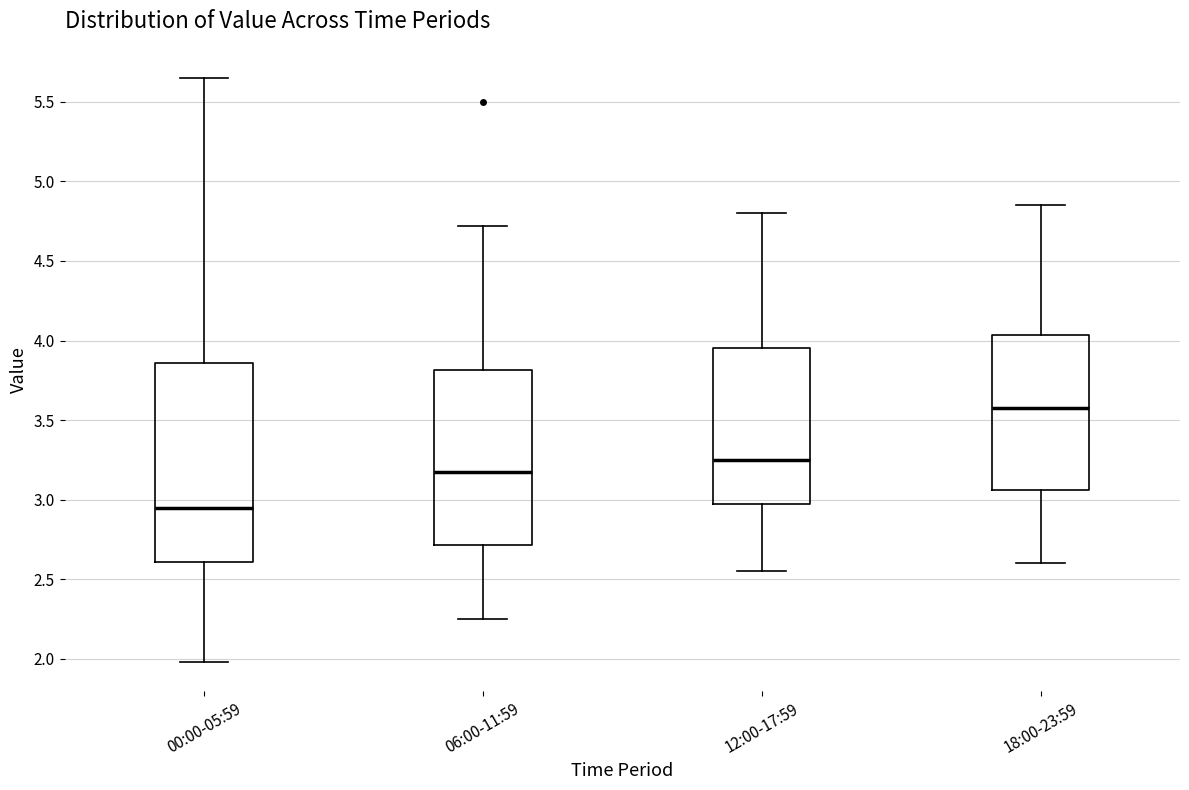

Which box is the tallest, from its lower edge to its upper edge?

00:00-05:59